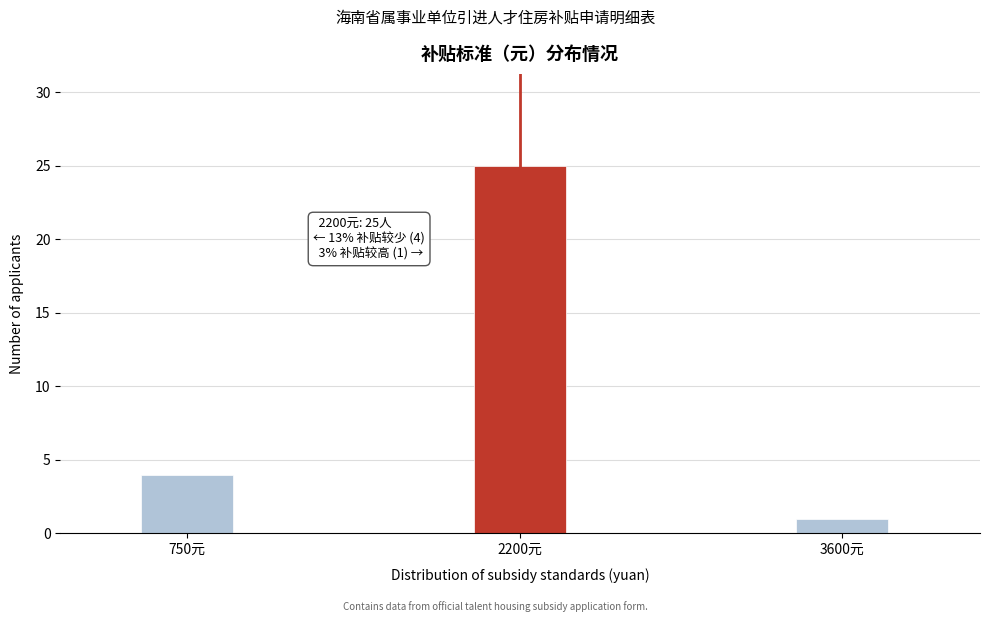

Reading left to right, extract all data points from this chart.

750元=4	2200元=25	3600元=1